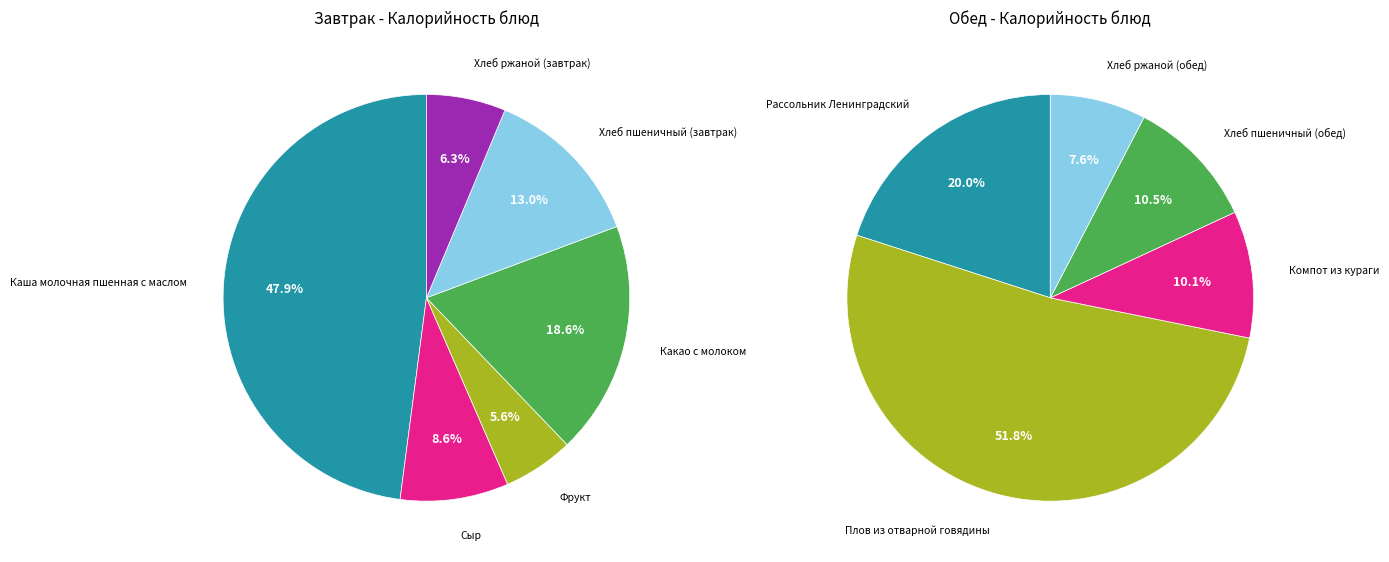

True or false: Хлеб пшеничный (завтрак) accounts for 25% of the total.

False